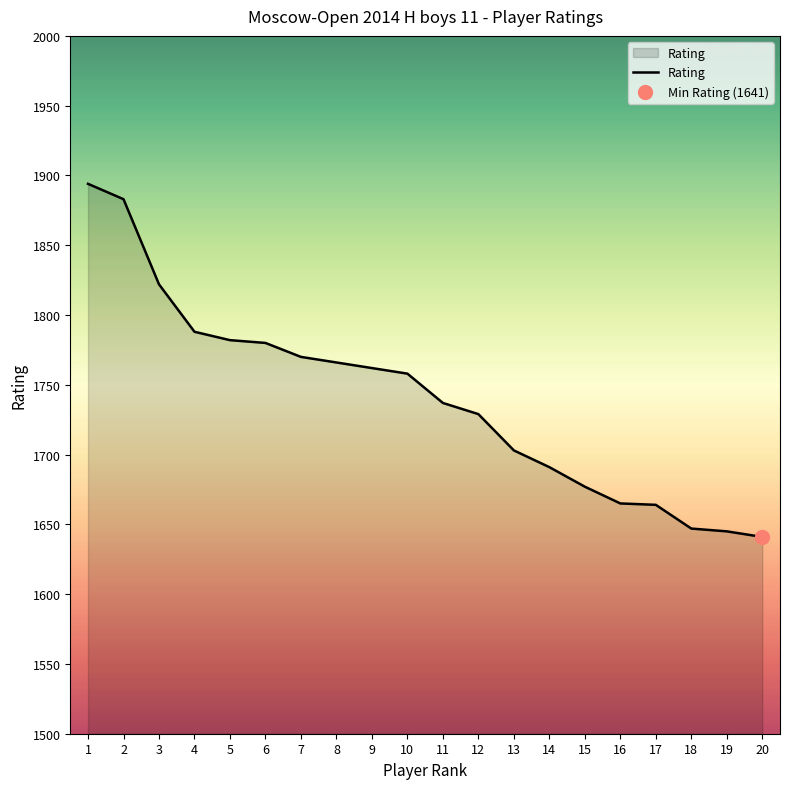

Which label corresponds to the largest value in the chart?

1